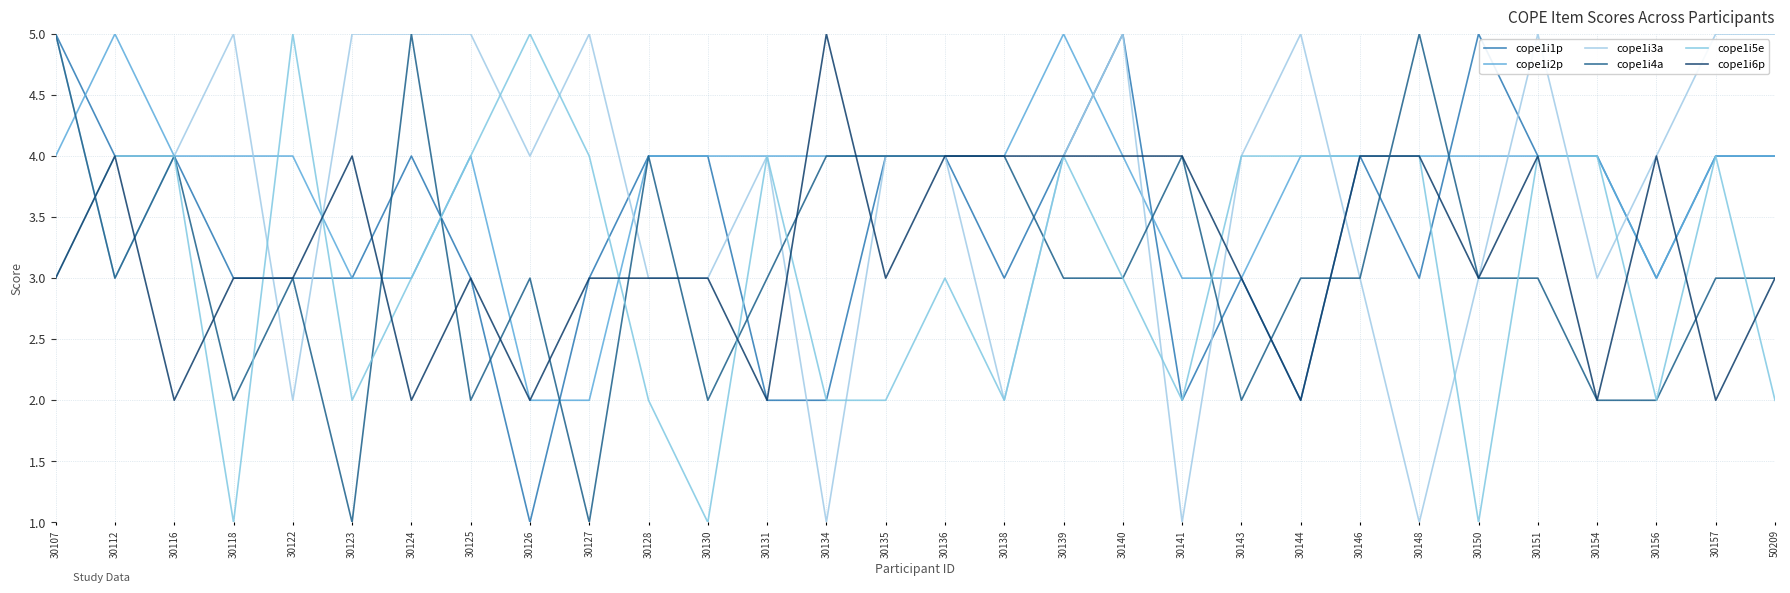

Which series has the largest range (max minus min)?

cope1i1p